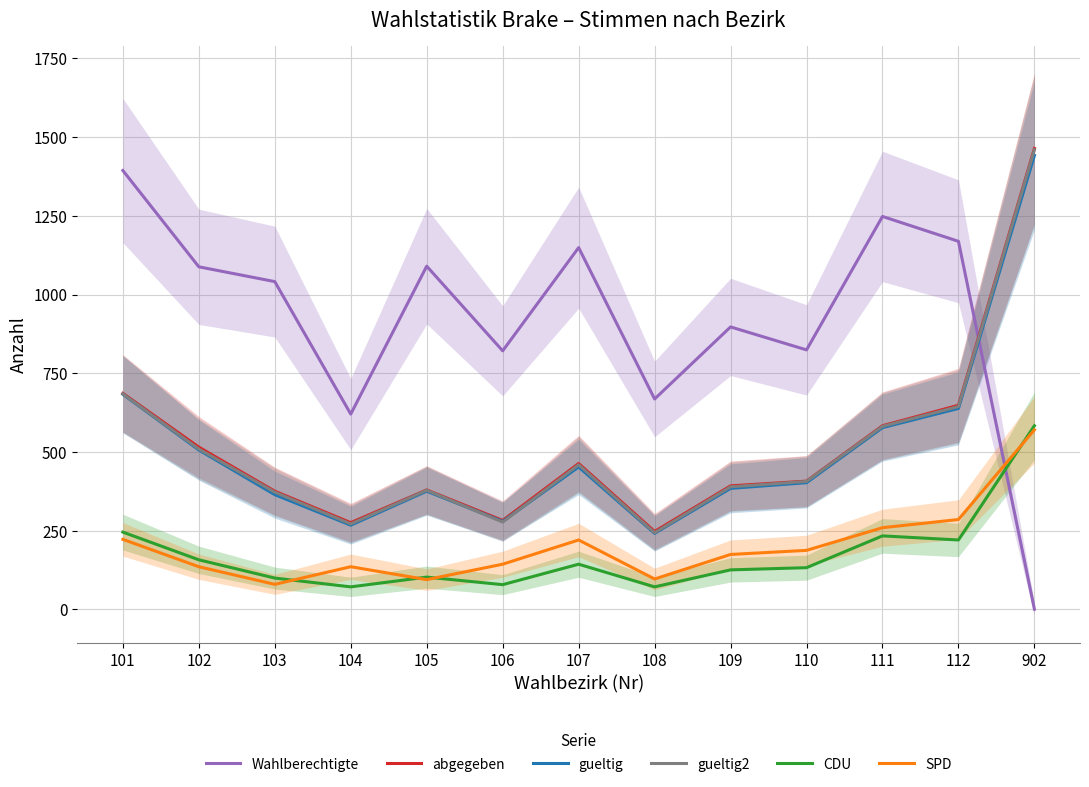

Reading left to right, transcribe all the data shown in this chart.

Wahlberechtigte: 1394	1088	1041	620	1090	821	1149	668	897	824	1248	1169	0
abgegeben: 686	515	375	275	379	282	463	247	392	407	583	648	1464
gueltig: 683	506	364	267	375	279	452	241	384	402	577	638	1442
gueltig2: 684	509	372	271	378	277	459	243	389	406	581	644	1460
CDU: 245	157	99	71	102	78	143	71	125	132	233	220	583
SPD: 222	135	79	135	94	143	220	96	174	187	259	285	570